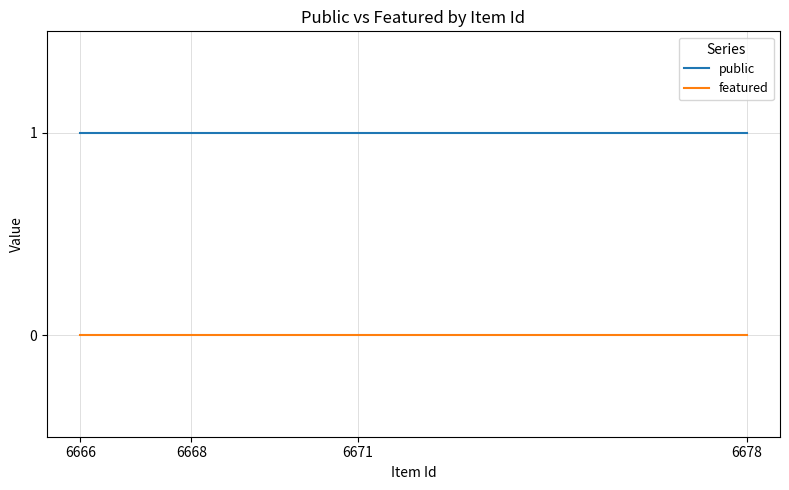

Which series has the largest total across all categories?

public